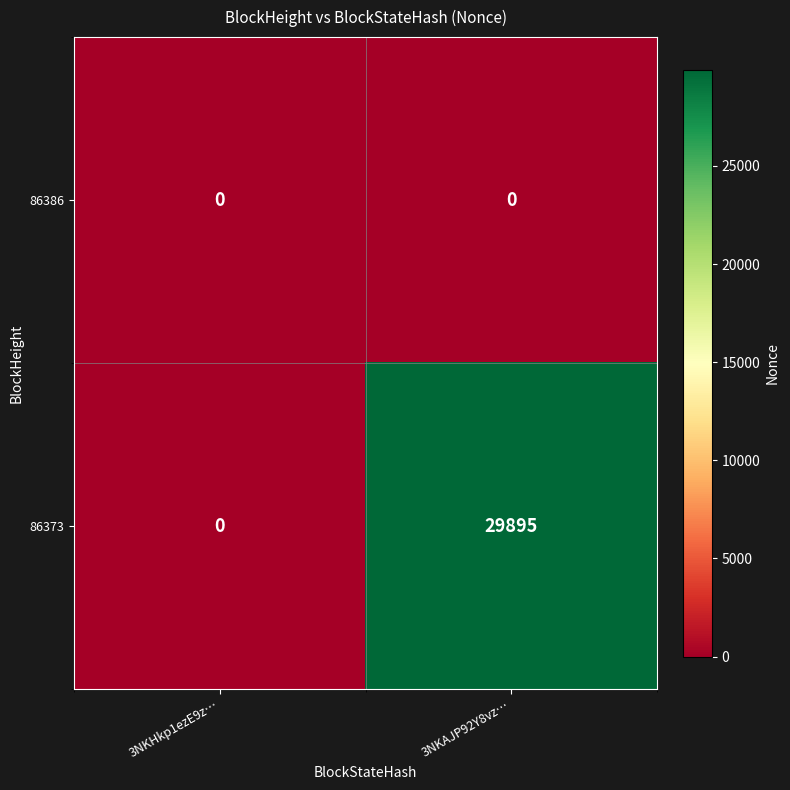

At which category is the sum across all series the highest?

3NKAJP92Y8vz…